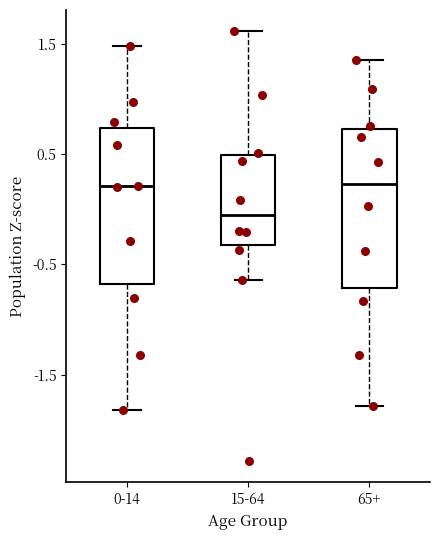

Where does the upper whisker of the box for 0-14 end on the y-axis? The values are not printed on the chart, so give them approximately, as read against the axis.

1.5